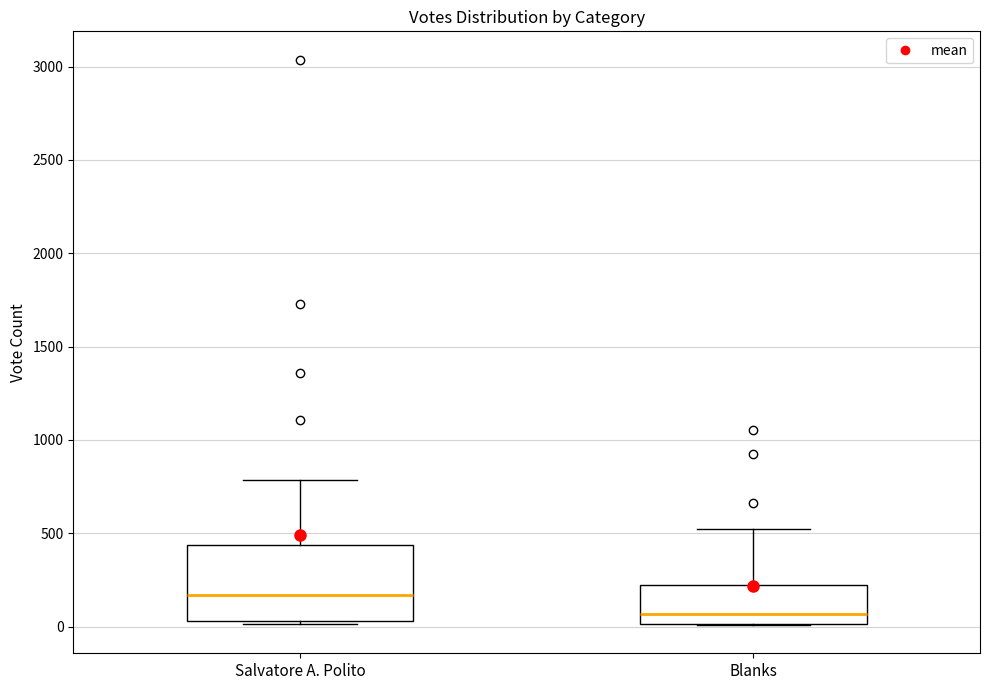

Comparing the boxes themselves (not the whiskers), which one is the tallest?

Salvatore A. Polito